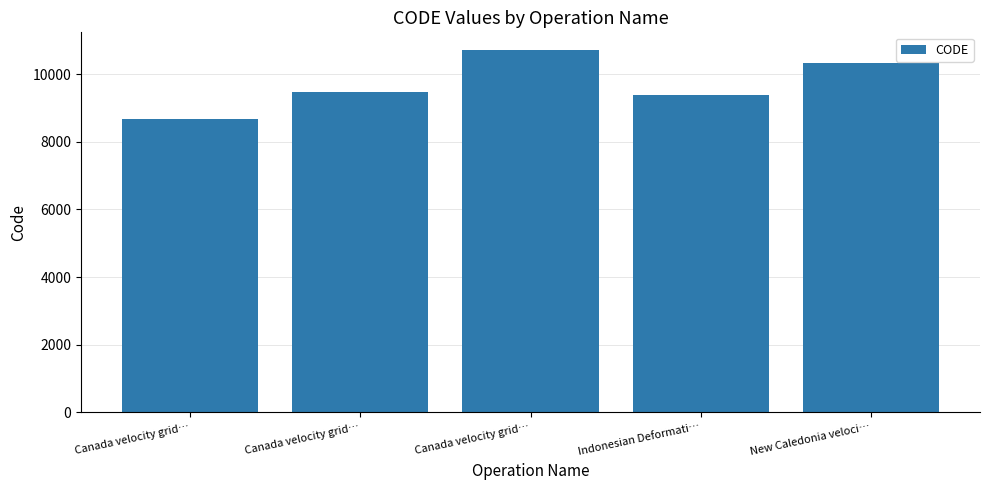

Does the chart contain any negative values?

No